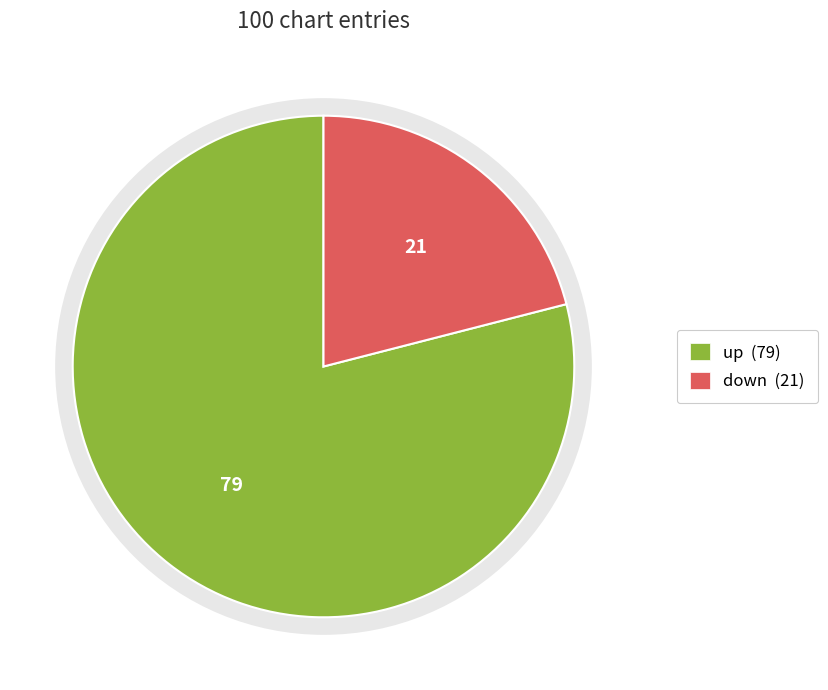

To the nearest percent, what is the combined percentage of down and up?

100%